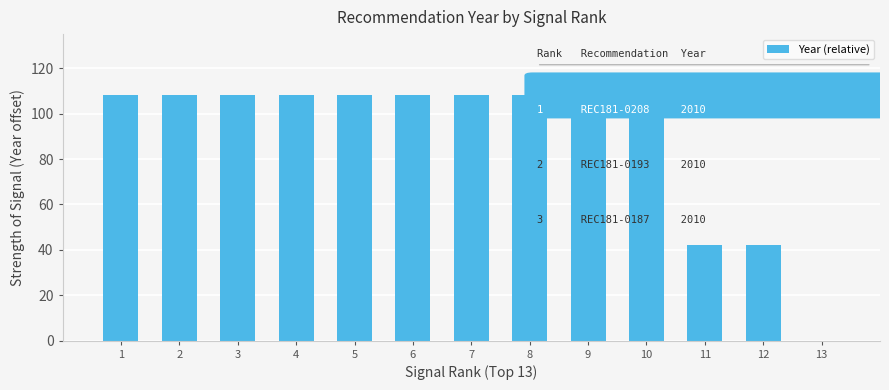

The chart shows a value of 54 at 3. True or false?

False